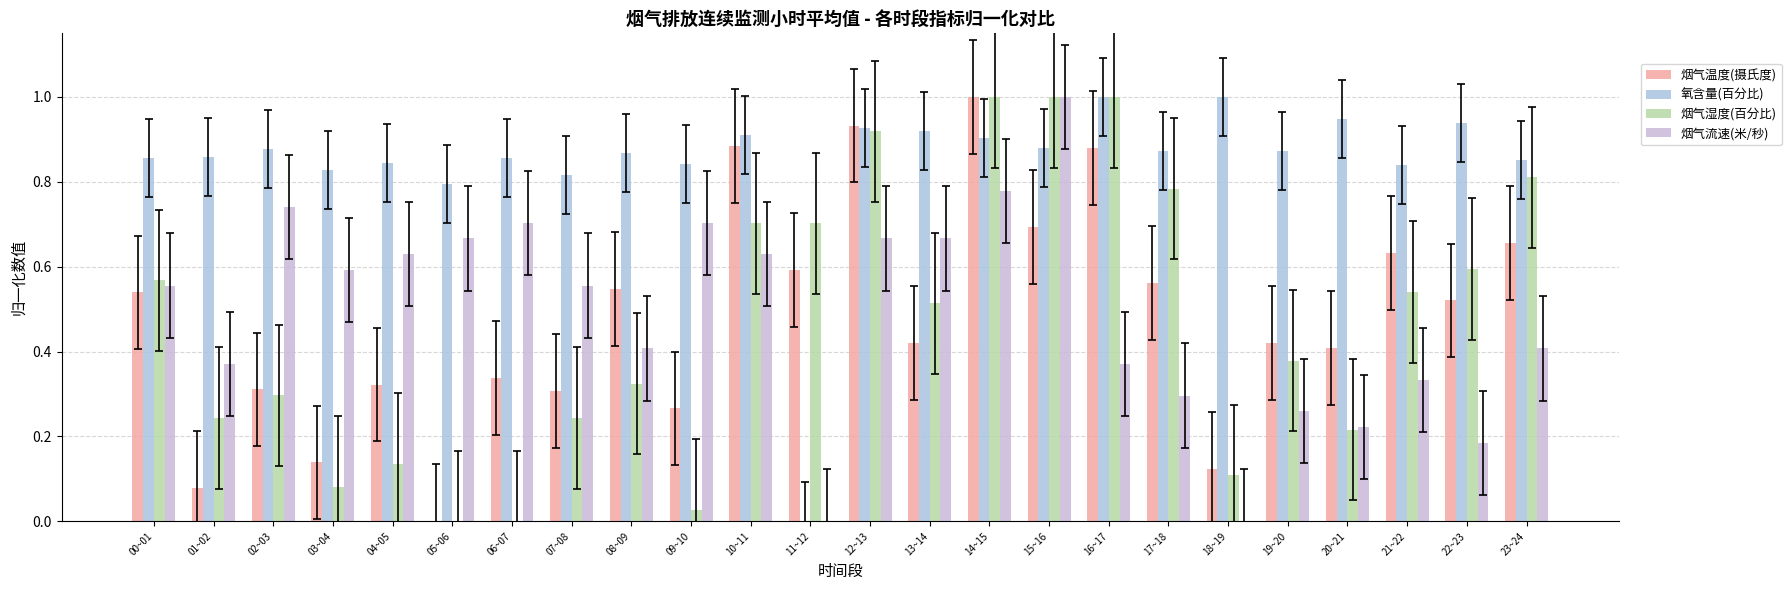

What is the sum of the 烟气流速(米/秒) values at 00~01 and 06~07?

1.3